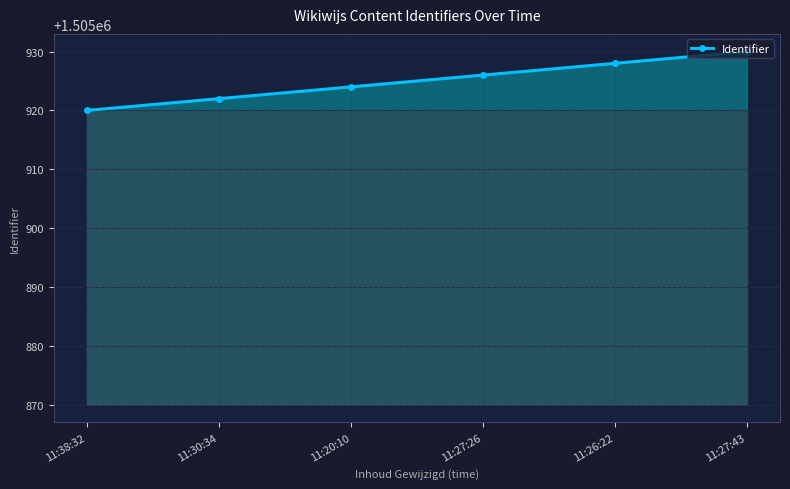

What is the label of the 4th point from the left?

11:27:26